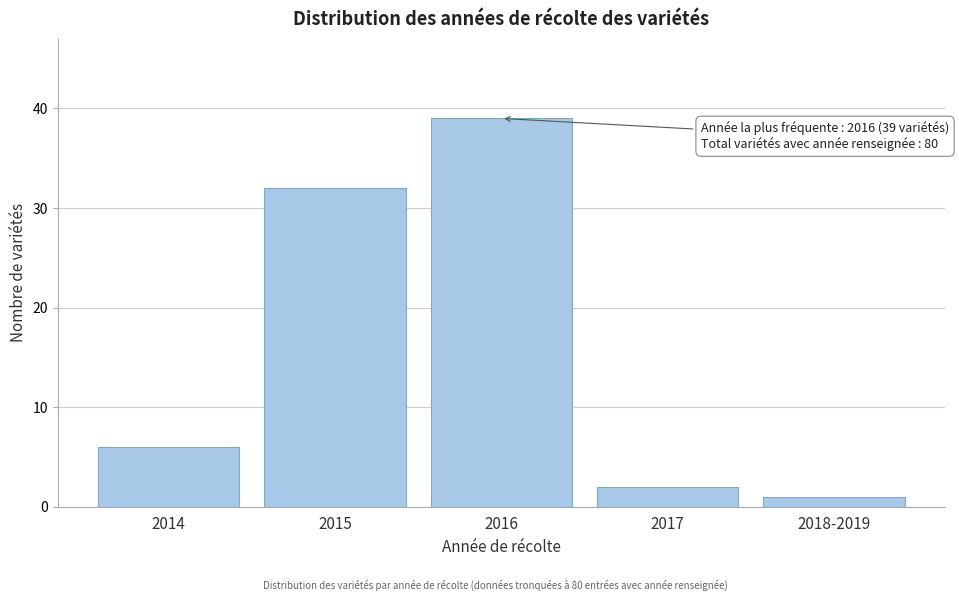

Reading left to right, extract all data points from this chart.

2014=6	2015=32	2016=39	2017=2	2018-2019=1